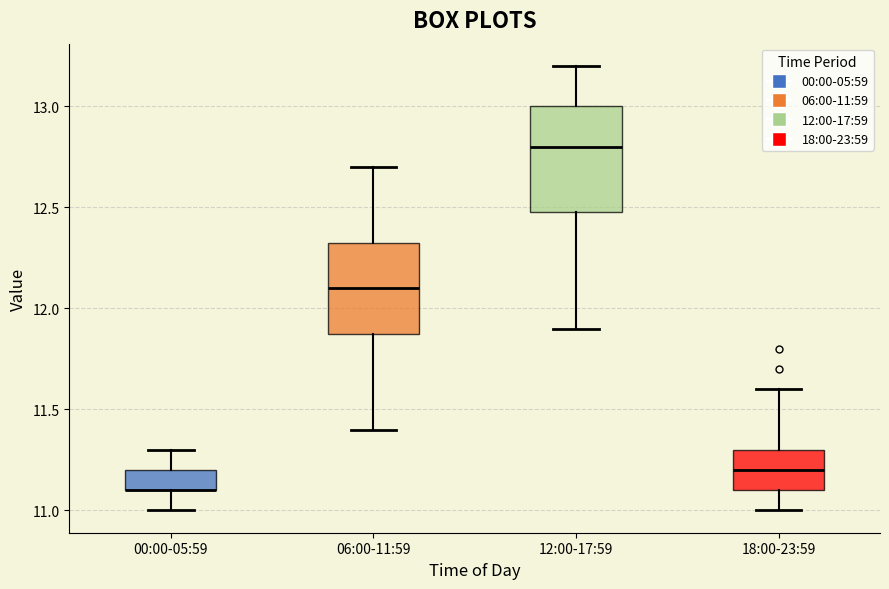

Which box is the tallest, from its lower edge to its upper edge?

12:00-17:59